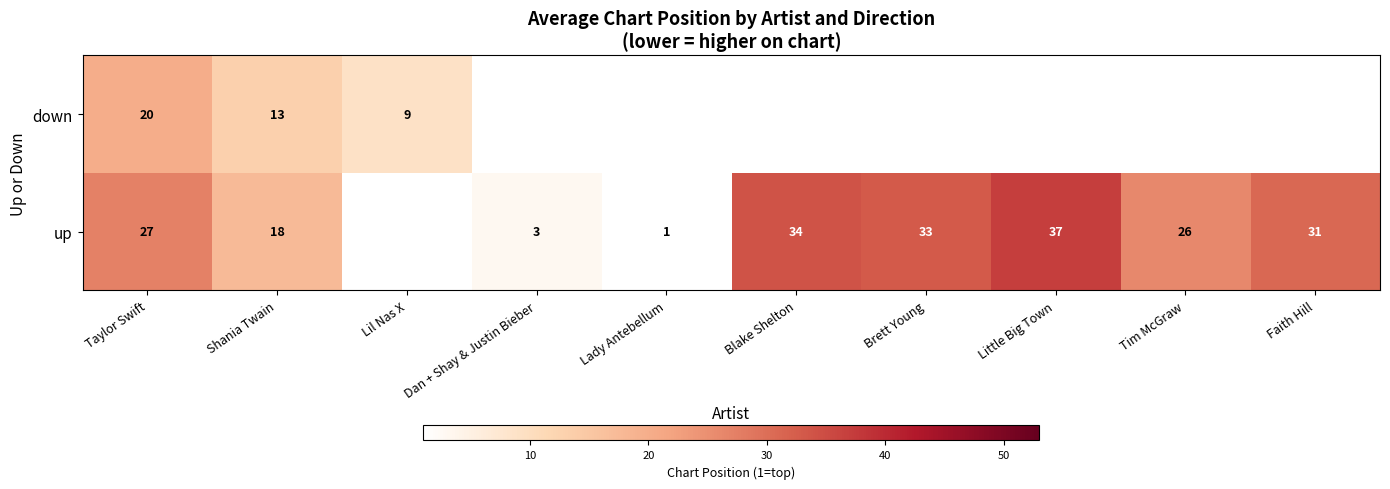

Is the value of down at Shania Twain greater than the value of up at Shania Twain?

No